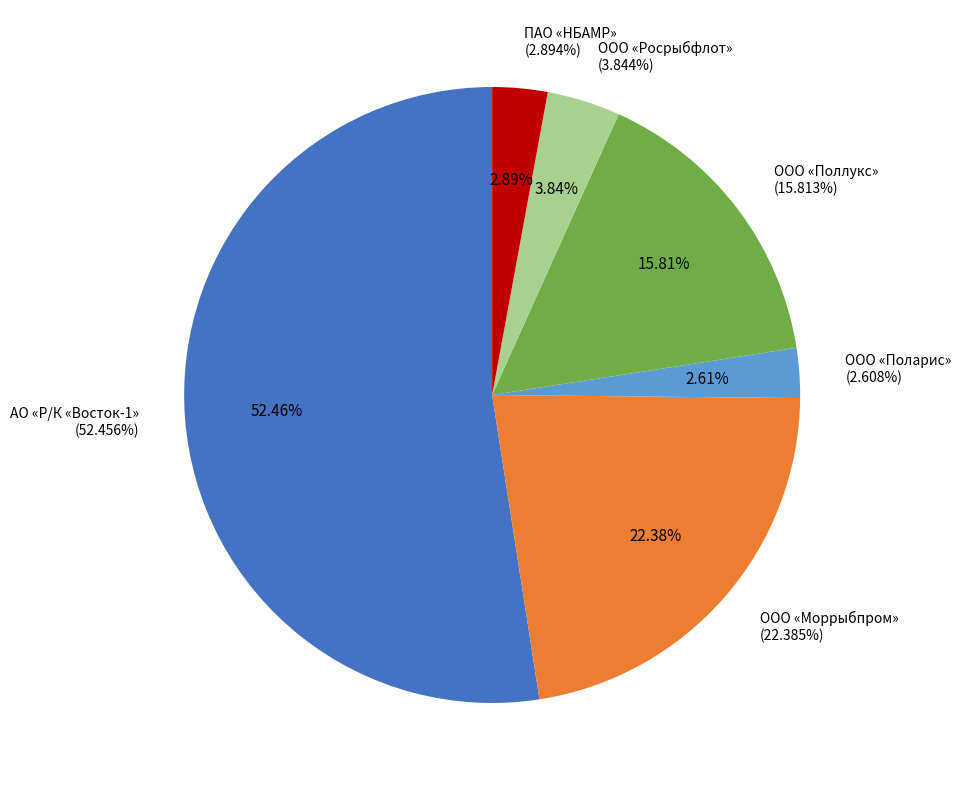

How many slices are in this pie chart?

6